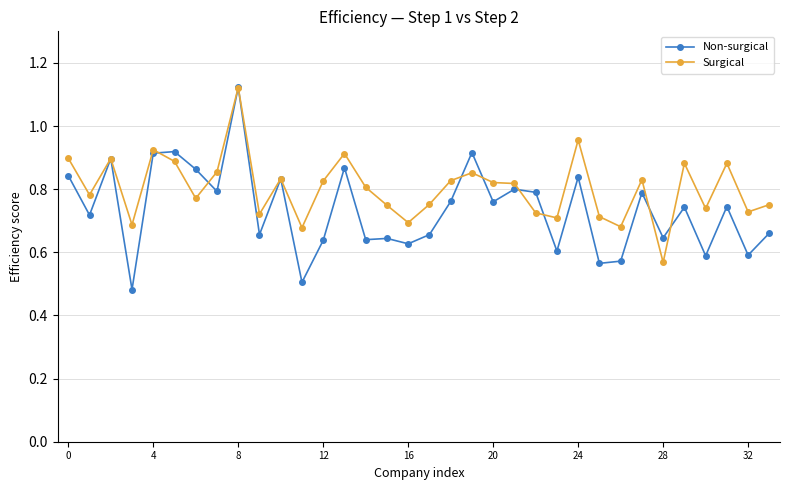

Which series has the largest range (max minus min)?

Non-surgical